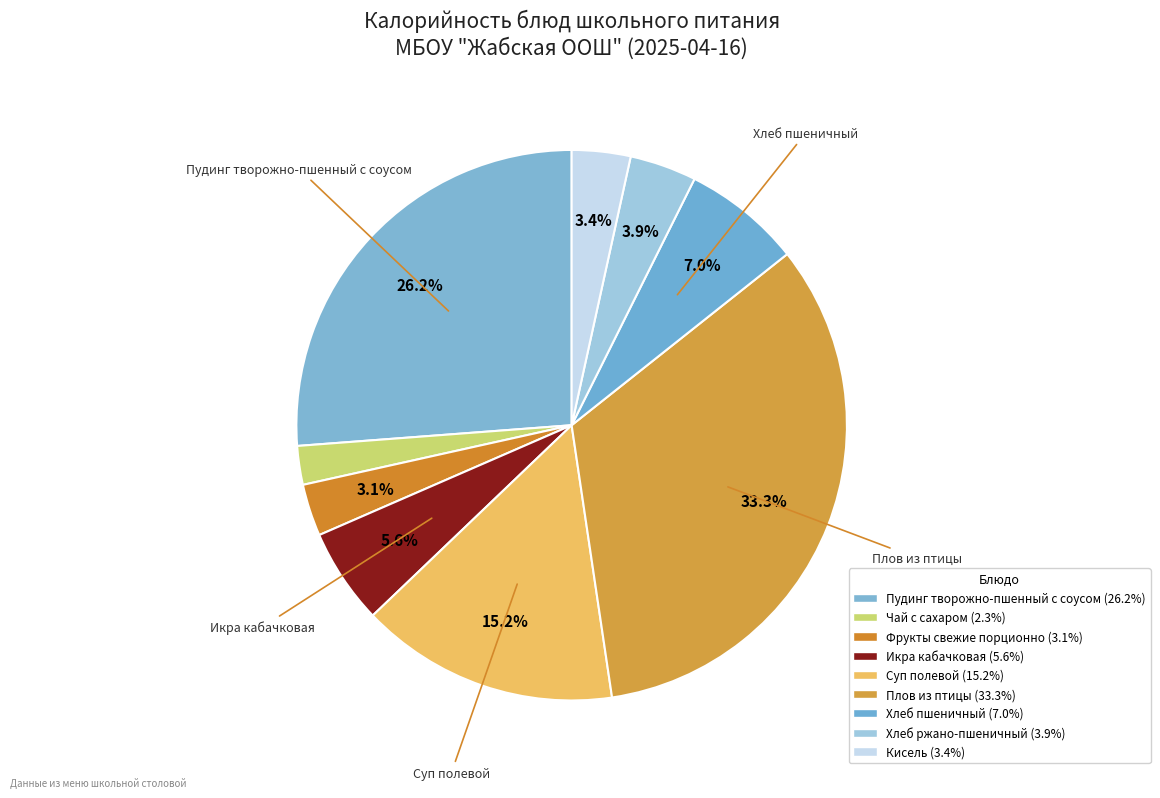

Count the number of slices in the pie.

9